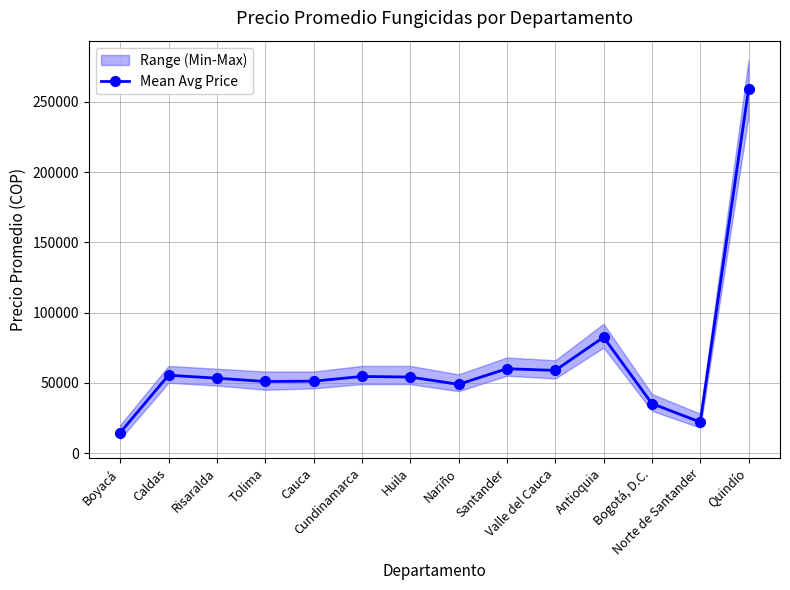

Read the value at Caldas.

55375.0